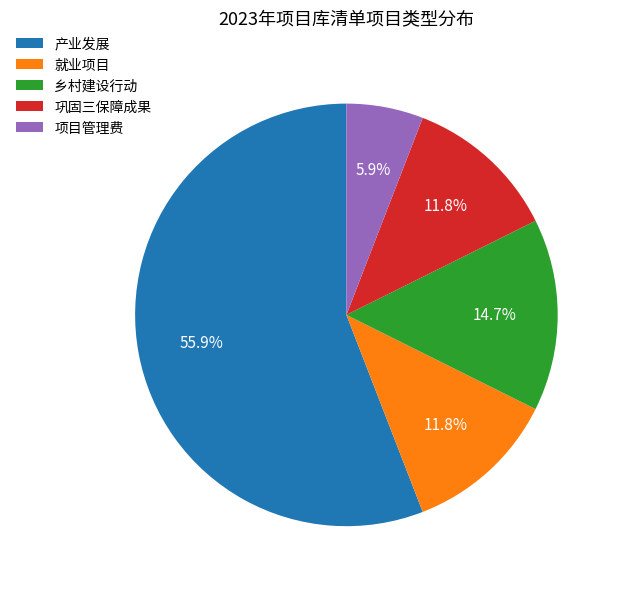

To the nearest percent, what is the difference between the largest and smallest slice percentages?

50%